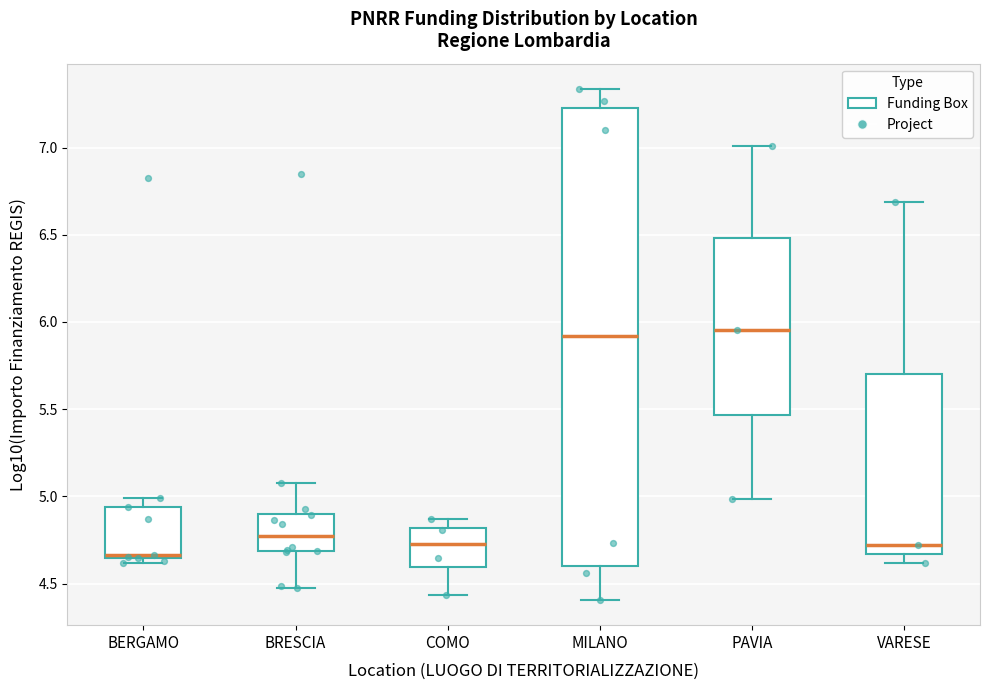

Which box is the tallest, from its lower edge to its upper edge?

MILANO